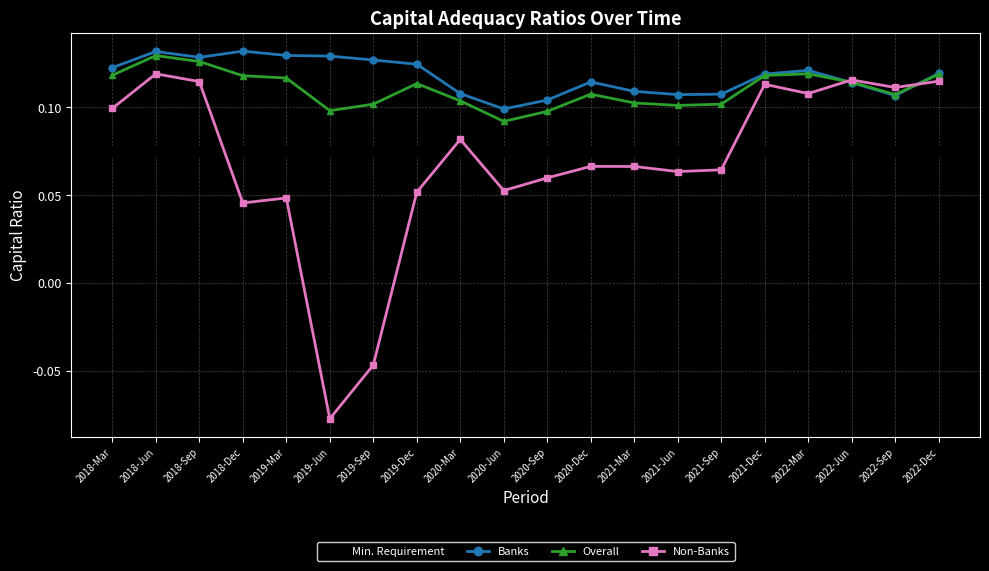

What position from the left is 2020-Jun?

10